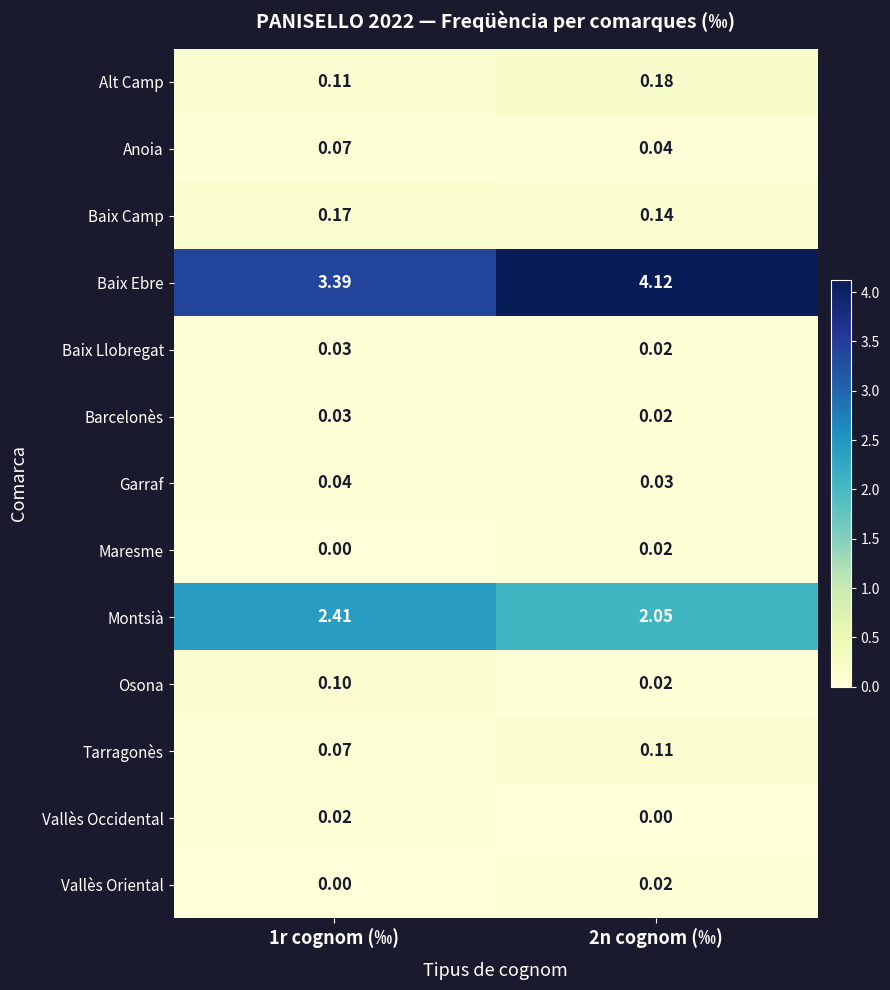

Which series changed the most between 1r cognom (‰) and 2n cognom (‰)?

Baix Ebre